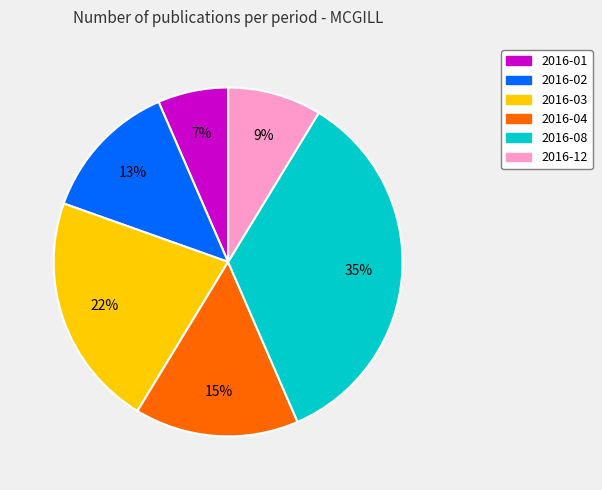

The 2016-12 slice represents 9% of the pie. True or false?

True